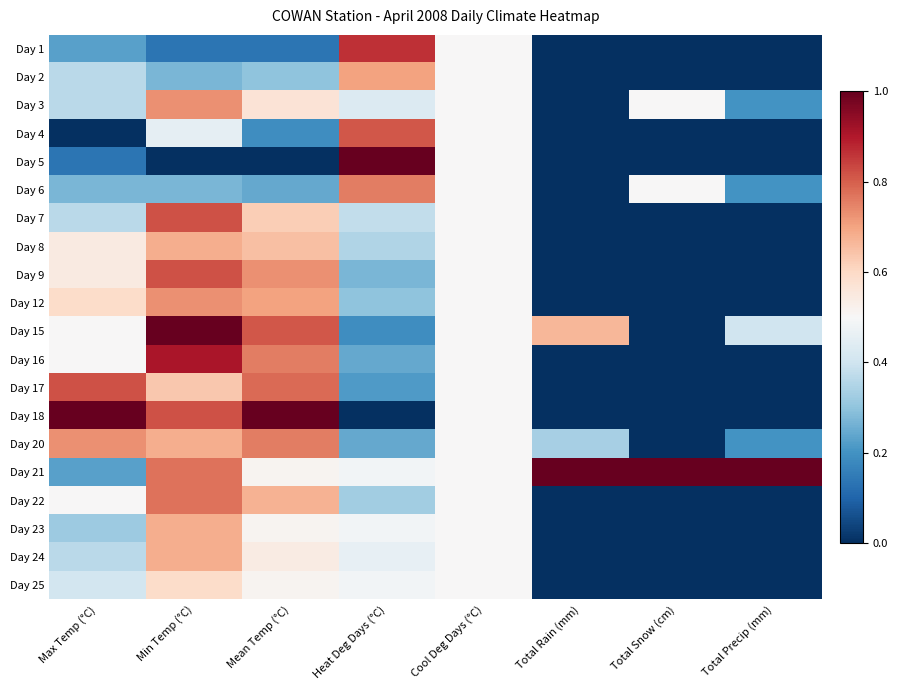

Reading right to left, list all the values displayed in this chart.

Day 1: Total Precip (mm)=0.0	Total Snow (cm)=0.0	Total Rain (mm)=0.0	Cool Deg Days (°C)=0.5	Heat Deg Days (°C)=0.9	Mean Temp (°C)=0.1	Min Temp (°C)=0.1	Max Temp (°C)=0.2
Day 2: Total Precip (mm)=0.0	Total Snow (cm)=0.0	Total Rain (mm)=0.0	Cool Deg Days (°C)=0.5	Heat Deg Days (°C)=0.7	Mean Temp (°C)=0.3	Min Temp (°C)=0.3	Max Temp (°C)=0.4
Day 3: Total Precip (mm)=0.2	Total Snow (cm)=0.5	Total Rain (mm)=0.0	Cool Deg Days (°C)=0.5	Heat Deg Days (°C)=0.4	Mean Temp (°C)=0.6	Min Temp (°C)=0.7	Max Temp (°C)=0.4
Day 4: Total Precip (mm)=0.0	Total Snow (cm)=0.0	Total Rain (mm)=0.0	Cool Deg Days (°C)=0.5	Heat Deg Days (°C)=0.8	Mean Temp (°C)=0.2	Min Temp (°C)=0.5	Max Temp (°C)=0.0
Day 5: Total Precip (mm)=0.0	Total Snow (cm)=0.0	Total Rain (mm)=0.0	Cool Deg Days (°C)=0.5	Heat Deg Days (°C)=1.0	Mean Temp (°C)=0.0	Min Temp (°C)=0.0	Max Temp (°C)=0.1
Day 6: Total Precip (mm)=0.2	Total Snow (cm)=0.5	Total Rain (mm)=0.0	Cool Deg Days (°C)=0.5	Heat Deg Days (°C)=0.8	Mean Temp (°C)=0.2	Min Temp (°C)=0.3	Max Temp (°C)=0.3
Day 7: Total Precip (mm)=0.0	Total Snow (cm)=0.0	Total Rain (mm)=0.0	Cool Deg Days (°C)=0.5	Heat Deg Days (°C)=0.4	Mean Temp (°C)=0.6	Min Temp (°C)=0.8	Max Temp (°C)=0.4
Day 8: Total Precip (mm)=0.0	Total Snow (cm)=0.0	Total Rain (mm)=0.0	Cool Deg Days (°C)=0.5	Heat Deg Days (°C)=0.4	Mean Temp (°C)=0.6	Min Temp (°C)=0.7	Max Temp (°C)=0.5
Day 9: Total Precip (mm)=0.0	Total Snow (cm)=0.0	Total Rain (mm)=0.0	Cool Deg Days (°C)=0.5	Heat Deg Days (°C)=0.3	Mean Temp (°C)=0.7	Min Temp (°C)=0.8	Max Temp (°C)=0.5
Day 12: Total Precip (mm)=0.0	Total Snow (cm)=0.0	Total Rain (mm)=0.0	Cool Deg Days (°C)=0.5	Heat Deg Days (°C)=0.3	Mean Temp (°C)=0.7	Min Temp (°C)=0.7	Max Temp (°C)=0.6
Day 15: Total Precip (mm)=0.4	Total Snow (cm)=0.0	Total Rain (mm)=0.7	Cool Deg Days (°C)=0.5	Heat Deg Days (°C)=0.2	Mean Temp (°C)=0.8	Min Temp (°C)=1.0	Max Temp (°C)=0.5
Day 16: Total Precip (mm)=0.0	Total Snow (cm)=0.0	Total Rain (mm)=0.0	Cool Deg Days (°C)=0.5	Heat Deg Days (°C)=0.2	Mean Temp (°C)=0.8	Min Temp (°C)=0.9	Max Temp (°C)=0.5
Day 17: Total Precip (mm)=0.0	Total Snow (cm)=0.0	Total Rain (mm)=0.0	Cool Deg Days (°C)=0.5	Heat Deg Days (°C)=0.2	Mean Temp (°C)=0.8	Min Temp (°C)=0.6	Max Temp (°C)=0.8
Day 18: Total Precip (mm)=0.0	Total Snow (cm)=0.0	Total Rain (mm)=0.0	Cool Deg Days (°C)=0.5	Heat Deg Days (°C)=0.0	Mean Temp (°C)=1.0	Min Temp (°C)=0.8	Max Temp (°C)=1.0
Day 20: Total Precip (mm)=0.2	Total Snow (cm)=0.0	Total Rain (mm)=0.3	Cool Deg Days (°C)=0.5	Heat Deg Days (°C)=0.2	Mean Temp (°C)=0.8	Min Temp (°C)=0.7	Max Temp (°C)=0.7
Day 21: Total Precip (mm)=1.0	Total Snow (cm)=1.0	Total Rain (mm)=1.0	Cool Deg Days (°C)=0.5	Heat Deg Days (°C)=0.5	Mean Temp (°C)=0.5	Min Temp (°C)=0.8	Max Temp (°C)=0.2
Day 22: Total Precip (mm)=0.0	Total Snow (cm)=0.0	Total Rain (mm)=0.0	Cool Deg Days (°C)=0.5	Heat Deg Days (°C)=0.3	Mean Temp (°C)=0.7	Min Temp (°C)=0.8	Max Temp (°C)=0.5
Day 23: Total Precip (mm)=0.0	Total Snow (cm)=0.0	Total Rain (mm)=0.0	Cool Deg Days (°C)=0.5	Heat Deg Days (°C)=0.5	Mean Temp (°C)=0.5	Min Temp (°C)=0.7	Max Temp (°C)=0.3
Day 24: Total Precip (mm)=0.0	Total Snow (cm)=0.0	Total Rain (mm)=0.0	Cool Deg Days (°C)=0.5	Heat Deg Days (°C)=0.5	Mean Temp (°C)=0.5	Min Temp (°C)=0.7	Max Temp (°C)=0.4
Day 25: Total Precip (mm)=0.0	Total Snow (cm)=0.0	Total Rain (mm)=0.0	Cool Deg Days (°C)=0.5	Heat Deg Days (°C)=0.5	Mean Temp (°C)=0.5	Min Temp (°C)=0.6	Max Temp (°C)=0.4